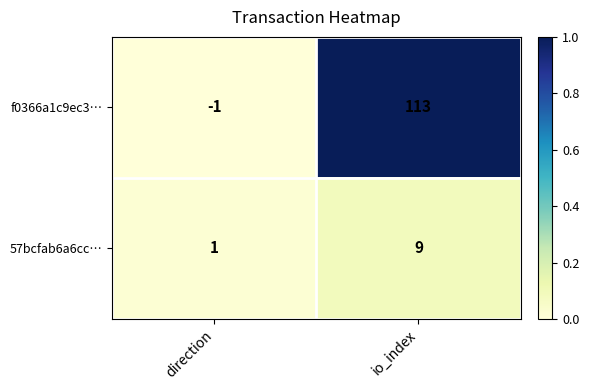

Which series changed the most between direction and io_index?

f0366a1c9ec3…